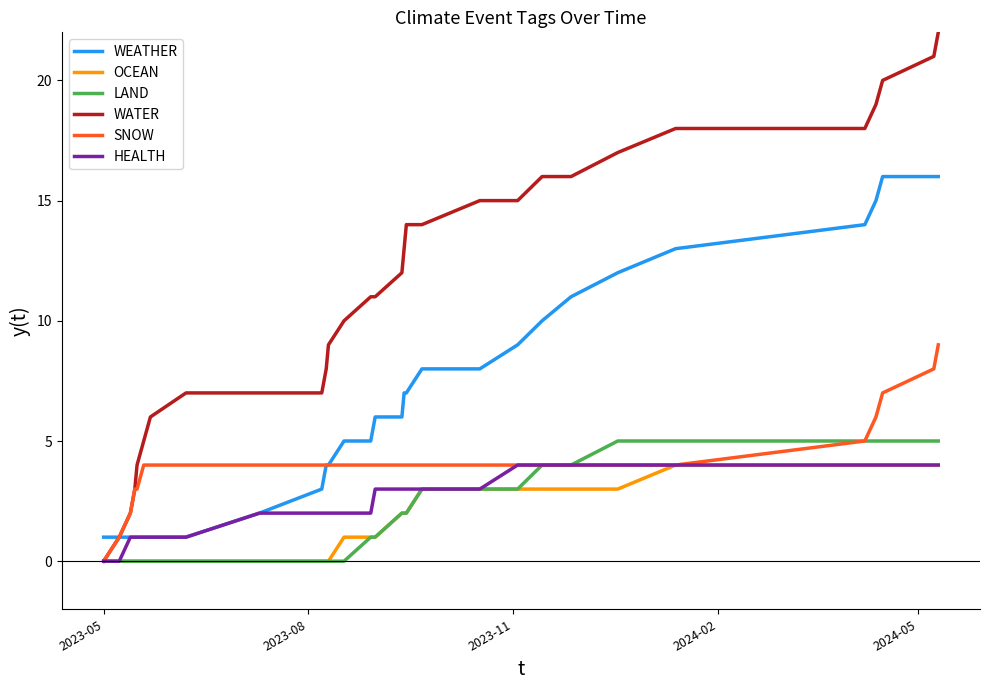

What is the greatest value displayed?

22